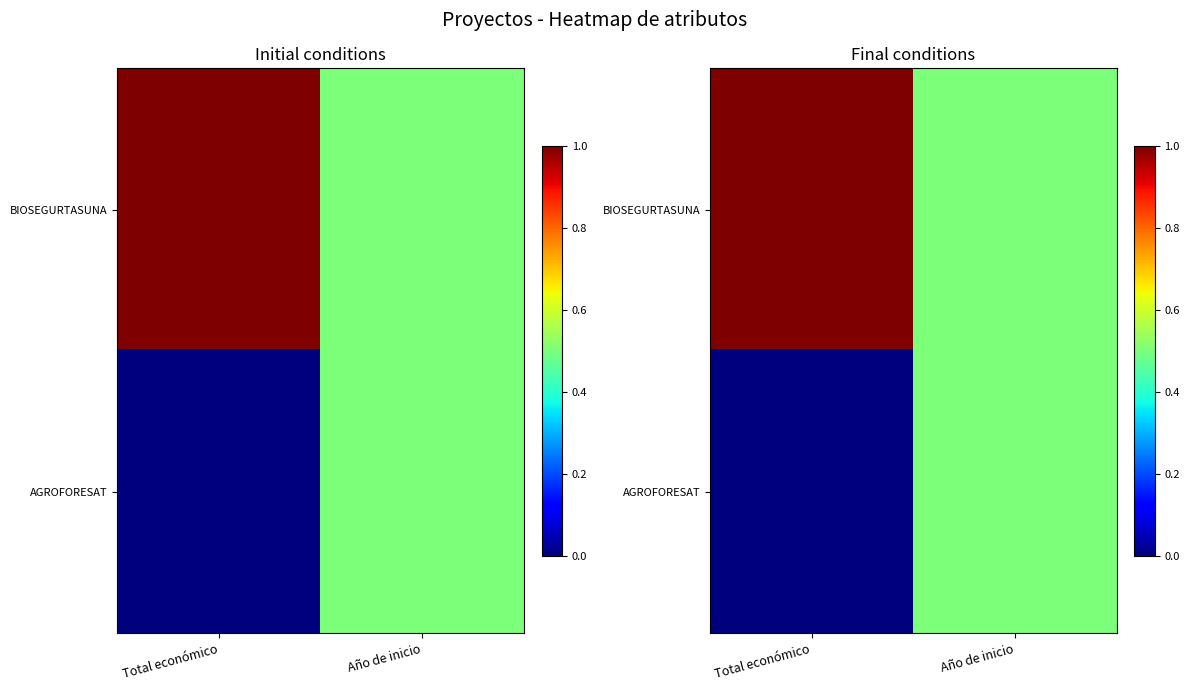

Count the number of categories in the chart.

2